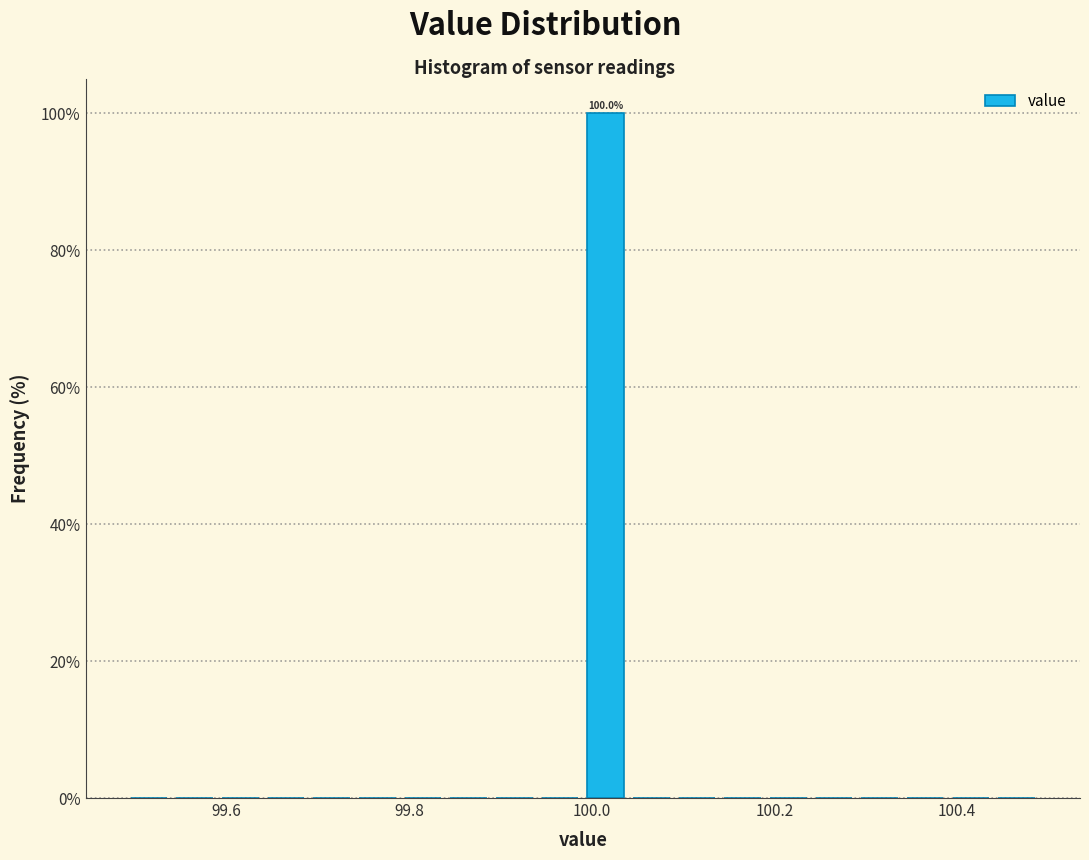

Read against the x-axis, roughly where is the centre of the tallest bar?

100.02